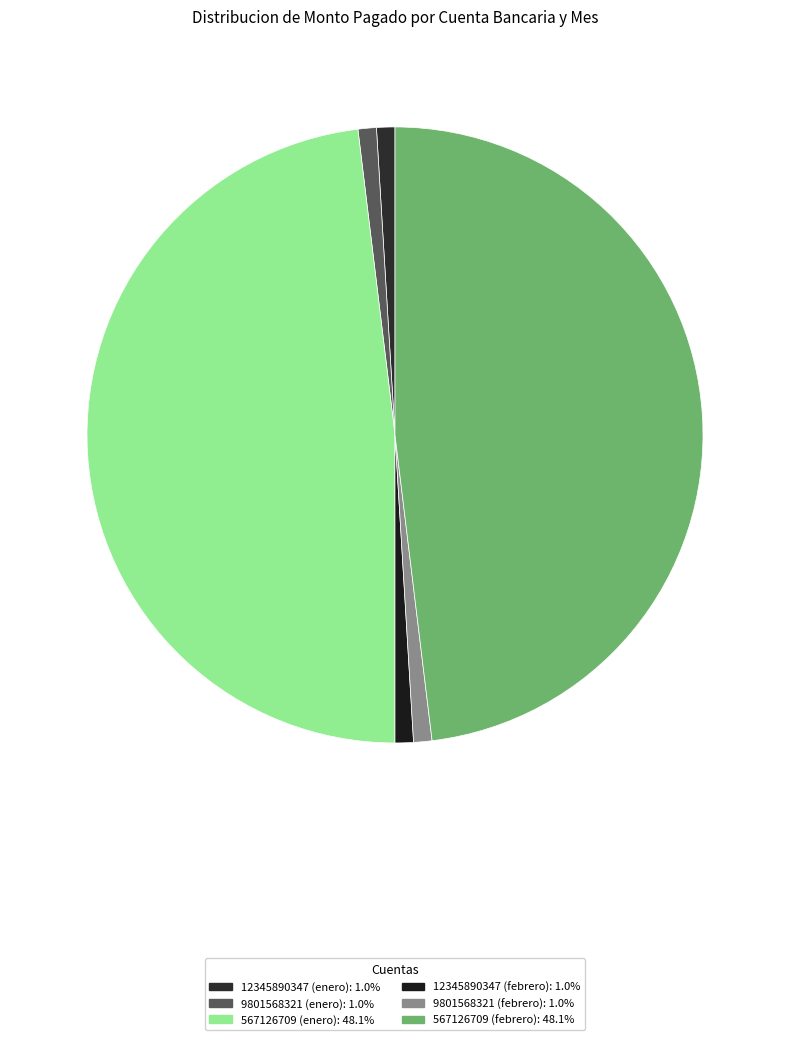

True or false: 567126709 (enero) accounts for 48% of the total.

True